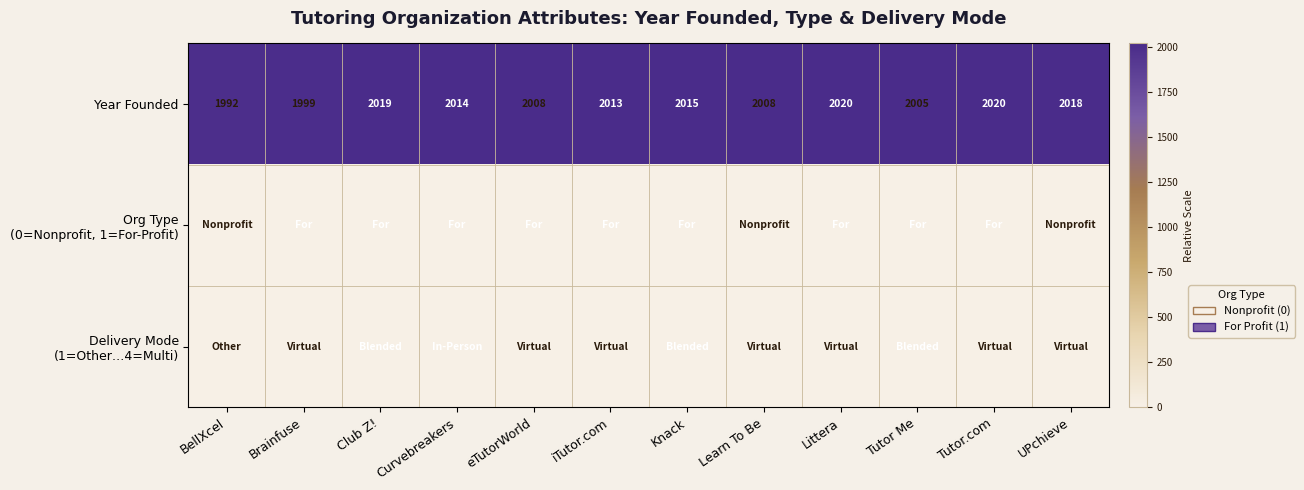

Is it true that Year Founded equals 800 at UPchieve?

False